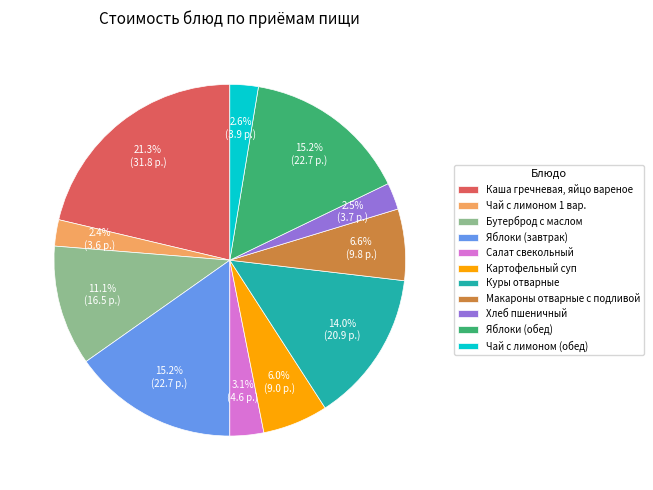

Count the number of slices in the pie.

11